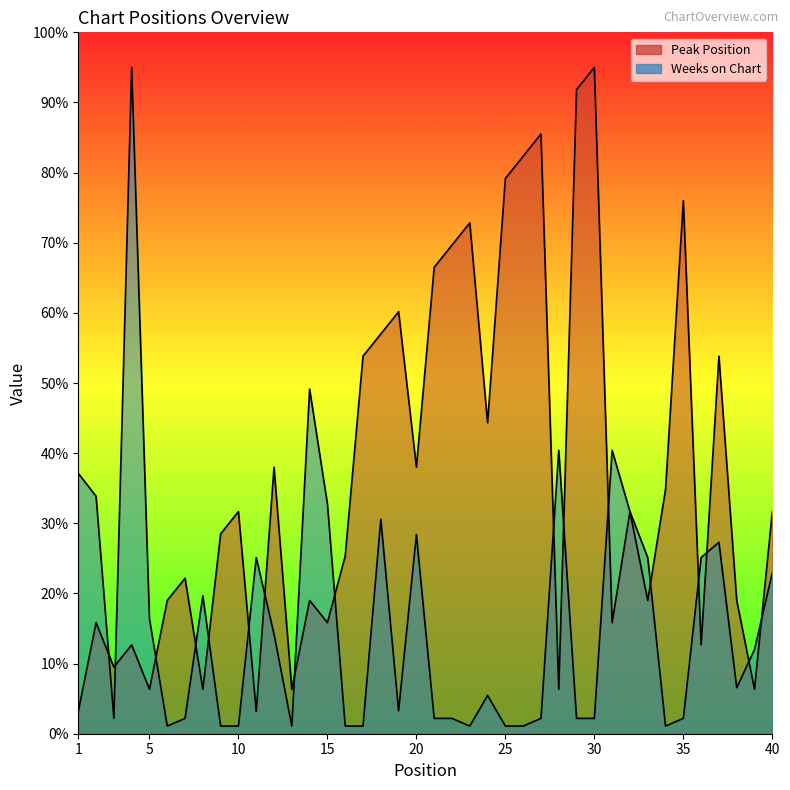

After their last crossing, which series has the higher values: Peak Position or Weeks on Chart?

Peak Position